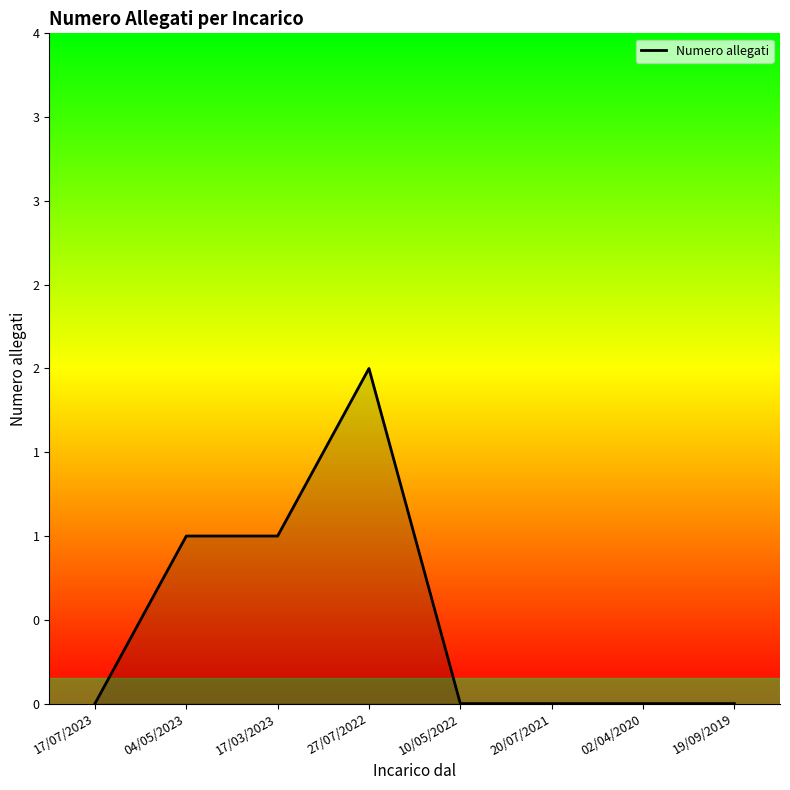

Which has a higher value, 10/05/2022 or 02/04/2020?

10/05/2022